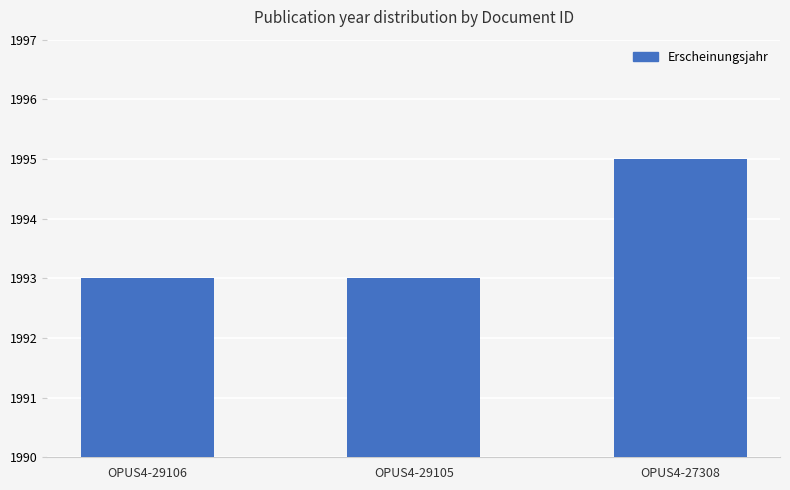

Is it true that the value at OPUS4-27308 is 1995?

True